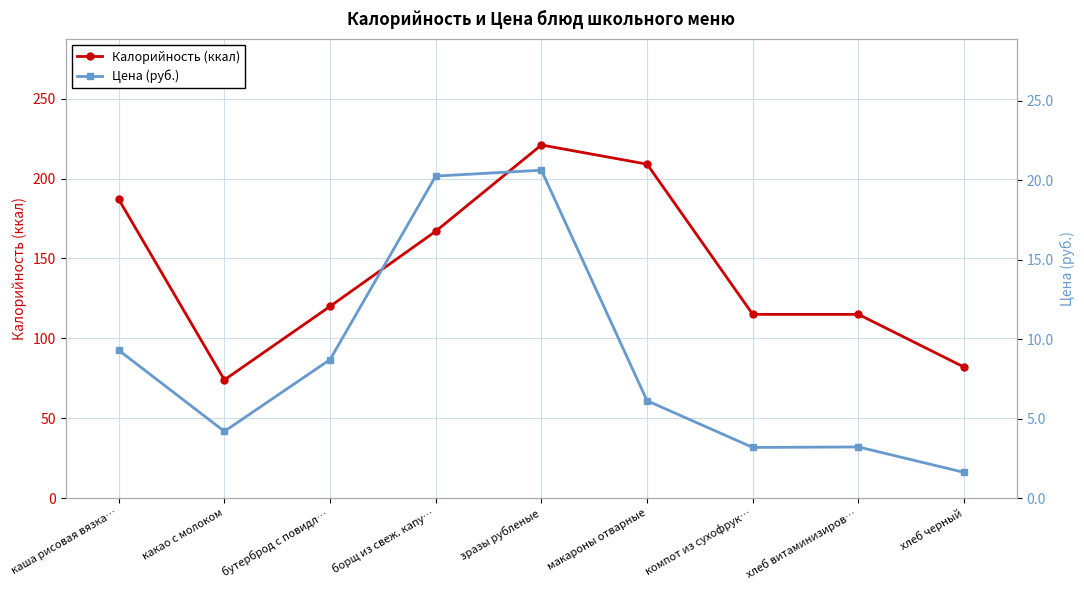

Rank the categories by Калорийность (ккал) value from highest to lowest.

зразы рубленые, макароны отварные, каша рисовая вязка…, борщ из свеж. капу…, бутерброд с повидл…, компот из сухофрук…, хлеб витаминизиров…, хлеб черный, какао с молоком